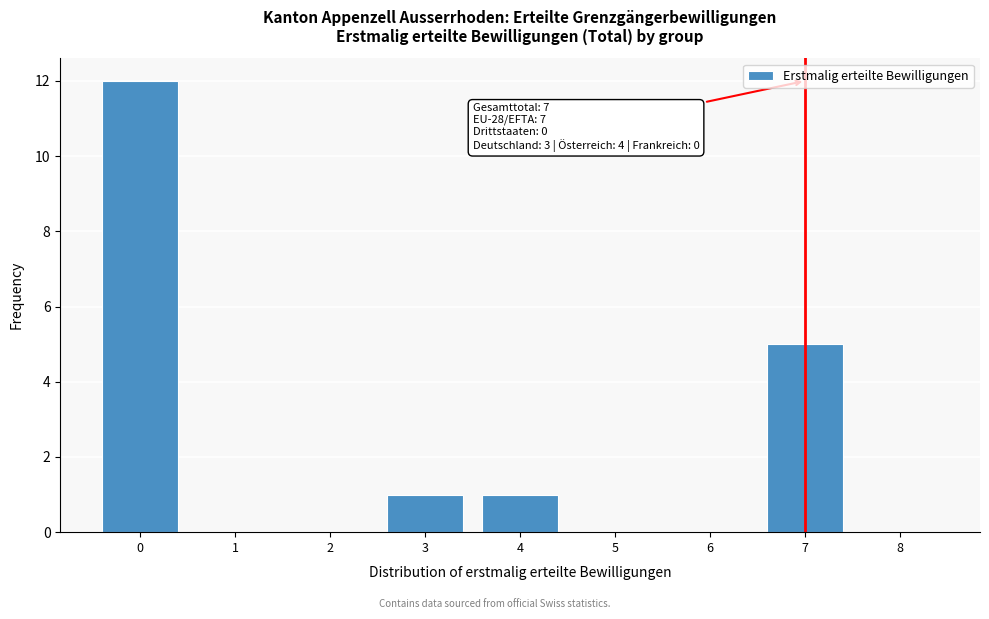

Reading right to left, what are all the values shown in this chart?

8=0	7=5	6=0	5=0	4=1	3=1	2=0	1=0	0=12